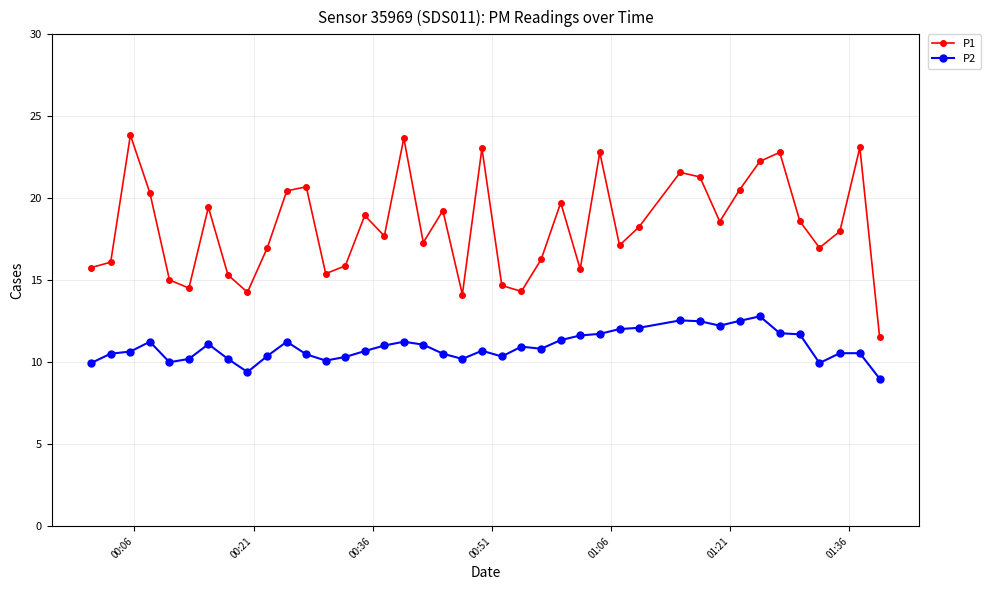

What is the sum of all P1 values?

732.2